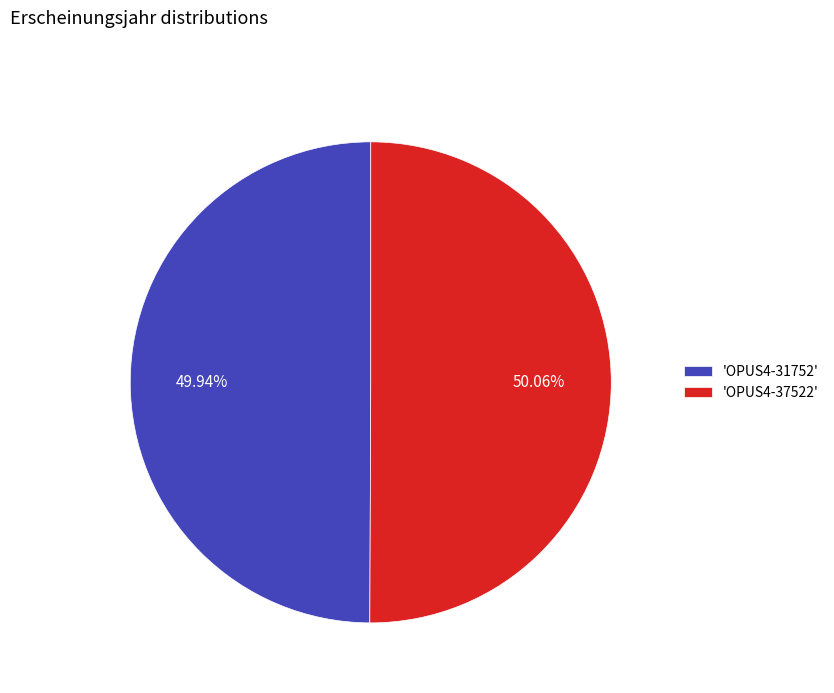

Approximately how many times larger is the value at 'OPUS4-31752' compared to 'OPUS4-37522'?

1.0